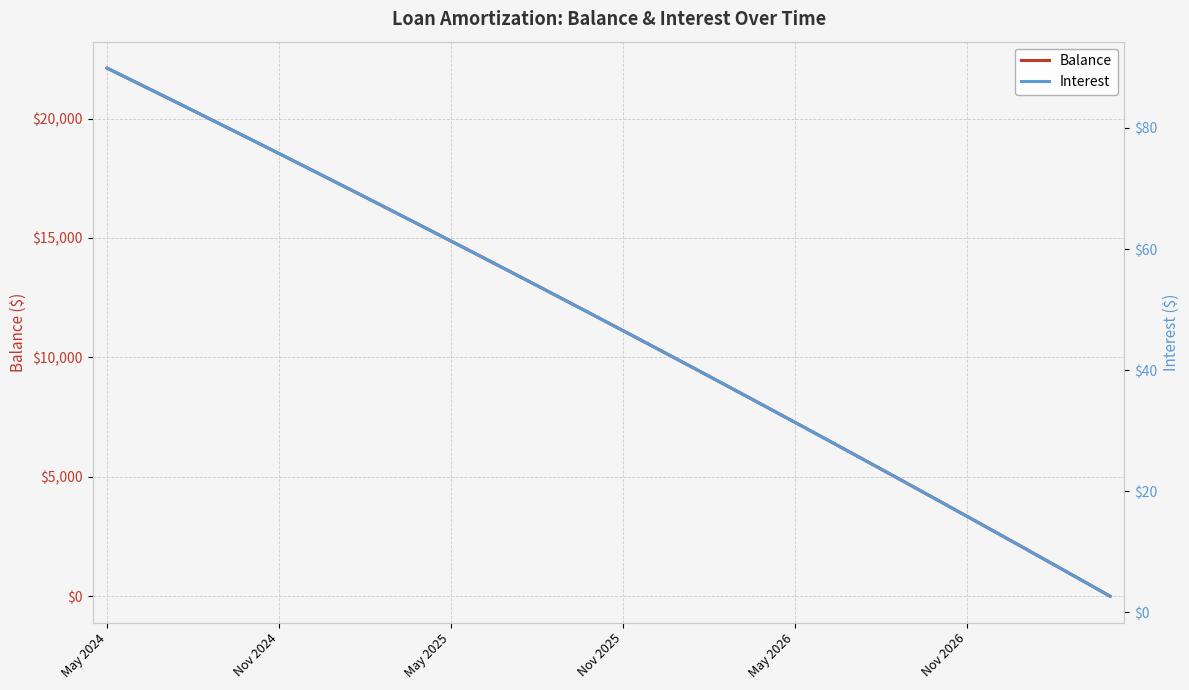

Which series ends up on top after the final intersection of Balance and Interest?

Interest